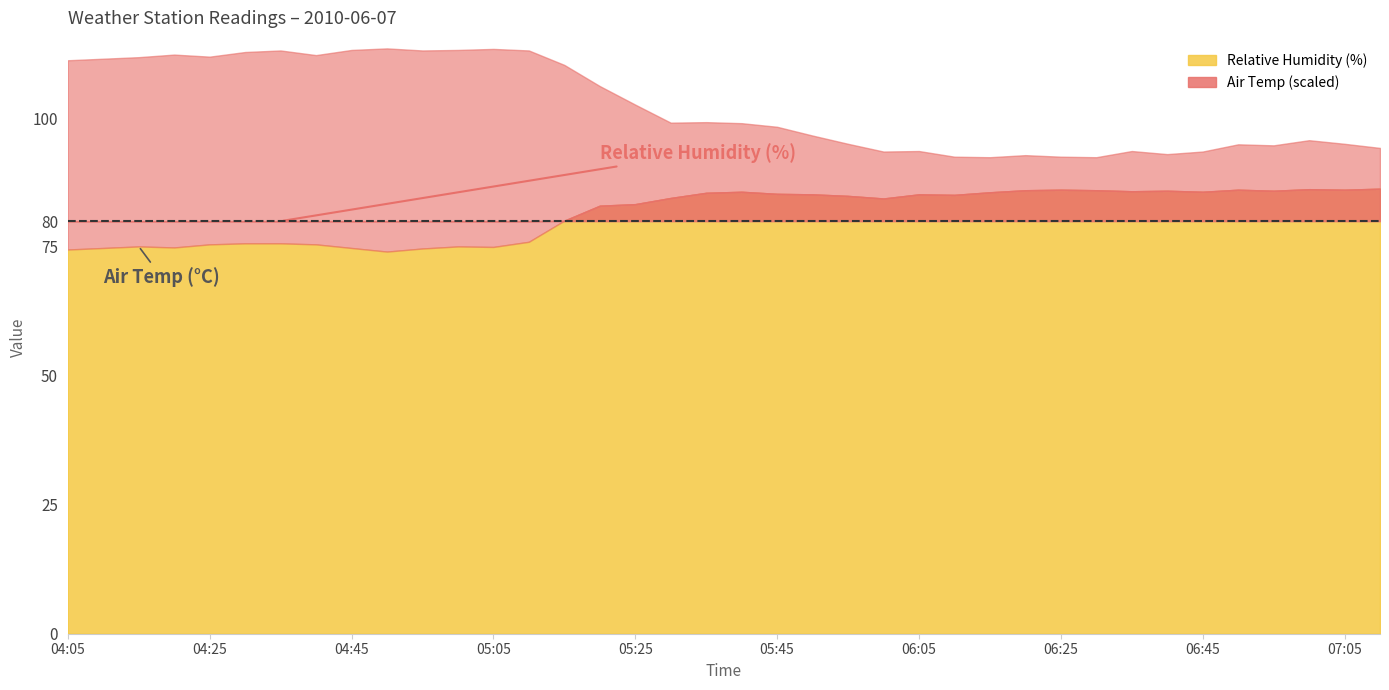

What are all the series names shown in the legend?

Air Temp, Relative Humidity